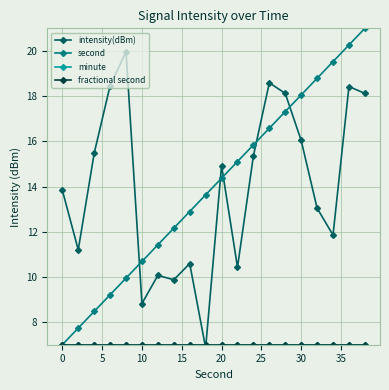

Reading left to right, extract all data points from this chart.

intensity(dBm): 13.8	11.2	15.5	18.5	20.0	8.8	10.1	9.9	10.6	6.9	14.9	10.4	15.4	18.6	18.1	16.0	13.0	11.9	18.4	18.1
second: 7.0	7.7	8.5	9.2	9.9	10.7	11.4	12.2	12.9	13.6	14.4	15.1	15.8	16.6	17.3	18.1	18.8	19.5	20.3	21.0
minute: 7.0	7.0	7.0	7.0	7.0	7.0	7.0	7.0	7.0	7.0	7.0	7.0	7.0	7.0	7.0	7.0	7.0	7.0	7.0	7.0
fractional second: 7.0	7.0	7.0	7.0	7.0	7.0	7.0	7.0	7.0	7.0	7.0	7.0	7.0	7.0	7.0	7.0	7.0	7.0	7.0	7.0